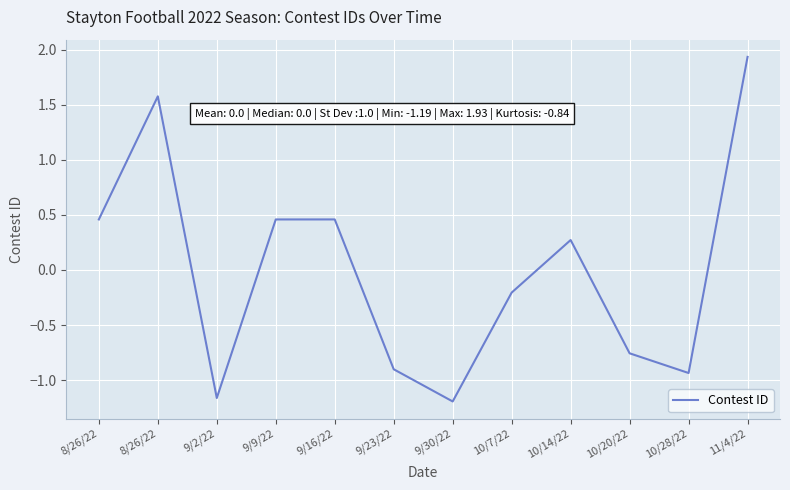

Which label corresponds to the largest value in the chart?

11/4/22